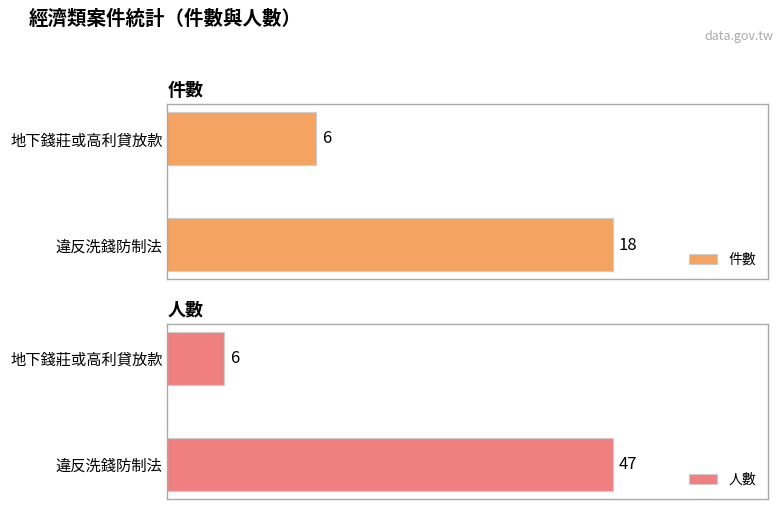

How many bars are there in each group?

2